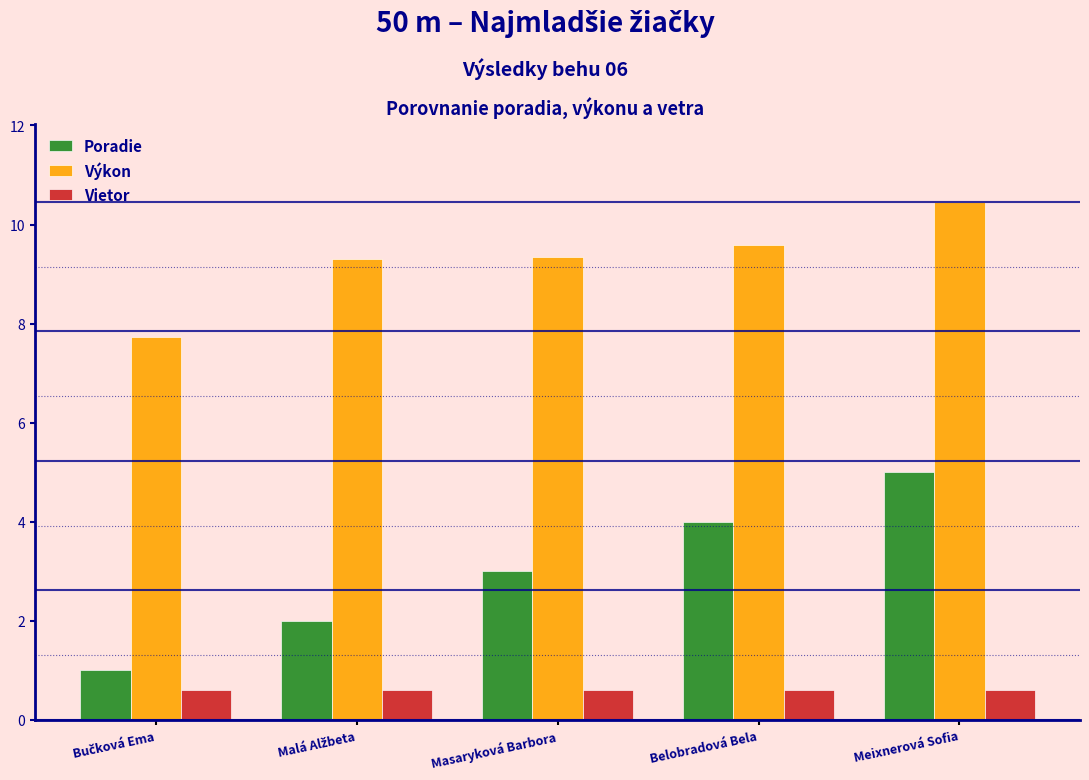

The value of Výkon at Belobradová Bela is 2.8. True or false?

False